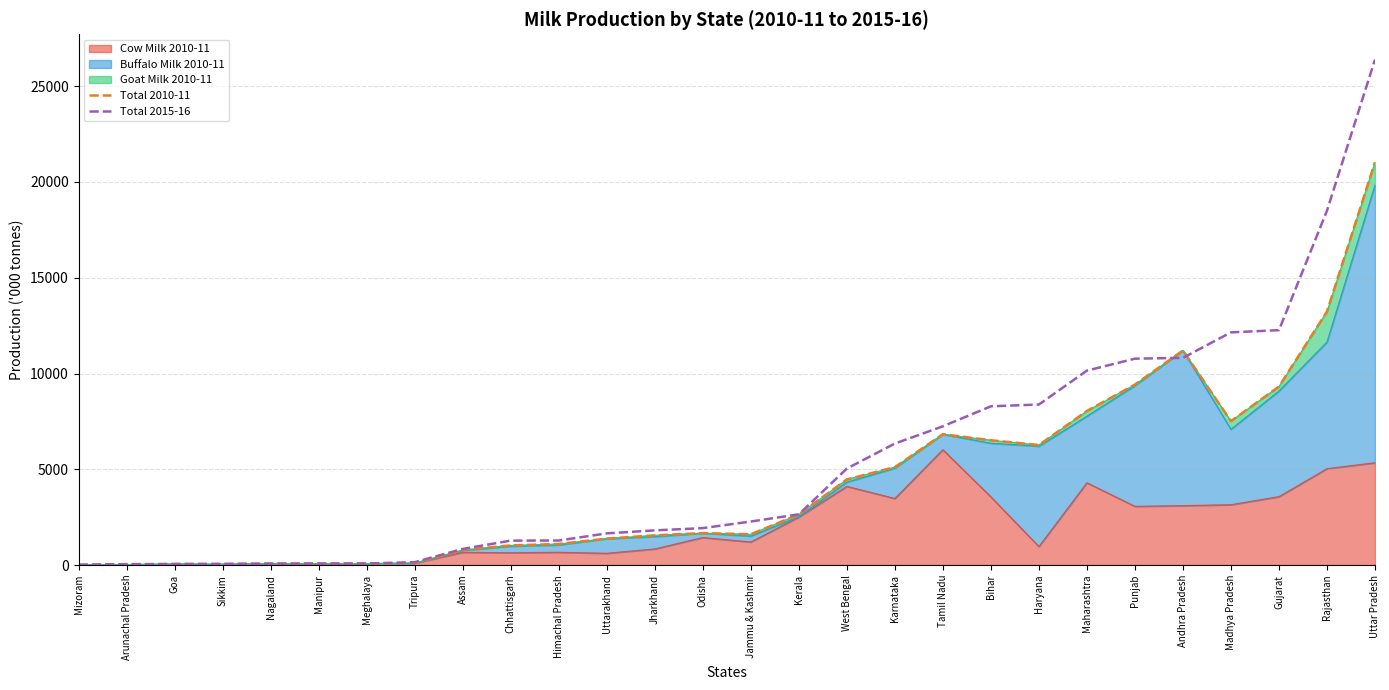

Which category has the lowest value in the Total 2010-11 series?

Mizoram